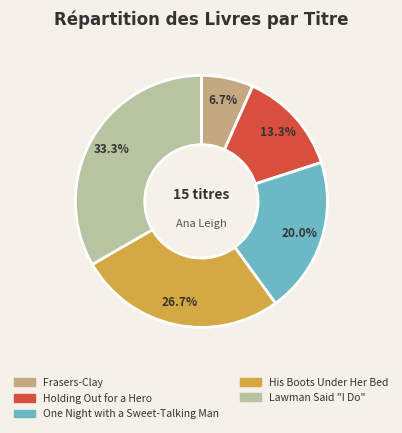

Is there a majority slice in this chart?

No